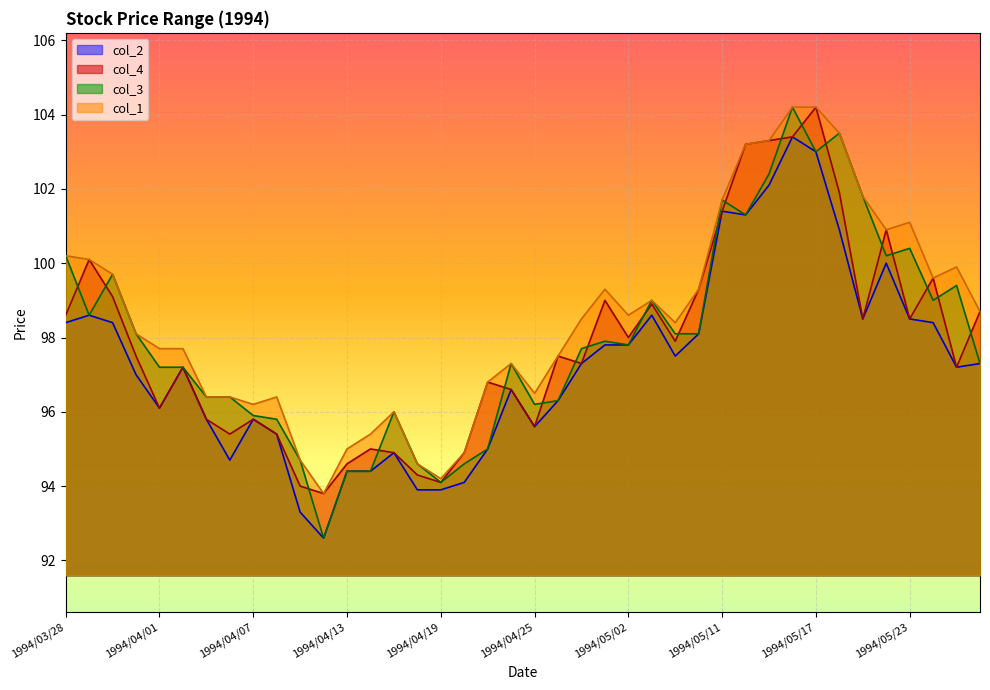

What is the difference between the highest and lowest values at 1994/05/12?

1.9